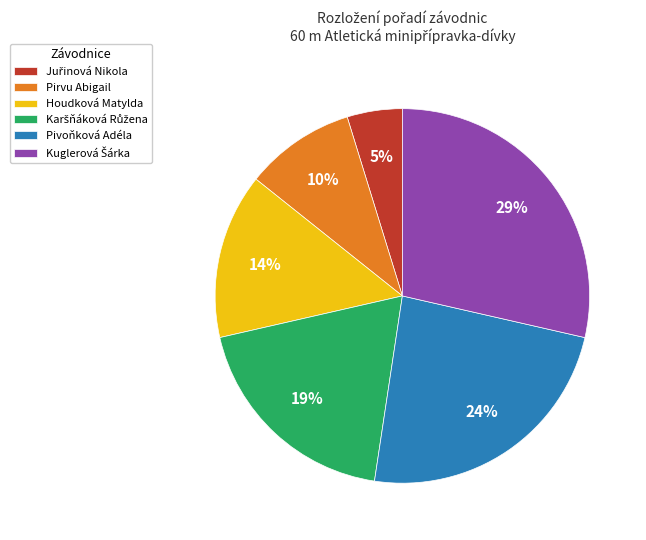

Between Houdková Matylda and Pirvu Abigail, which is larger?

Houdková Matylda